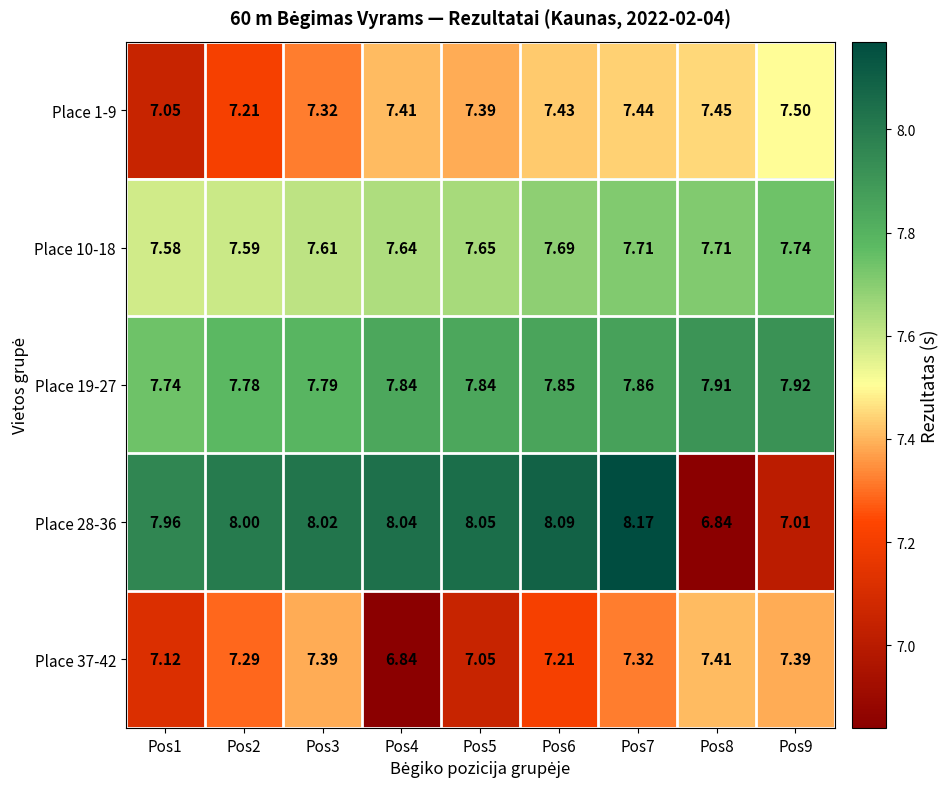

Is the value of Place 1-9 at Pos7 greater than the value of Place 19-27 at Pos1?

No